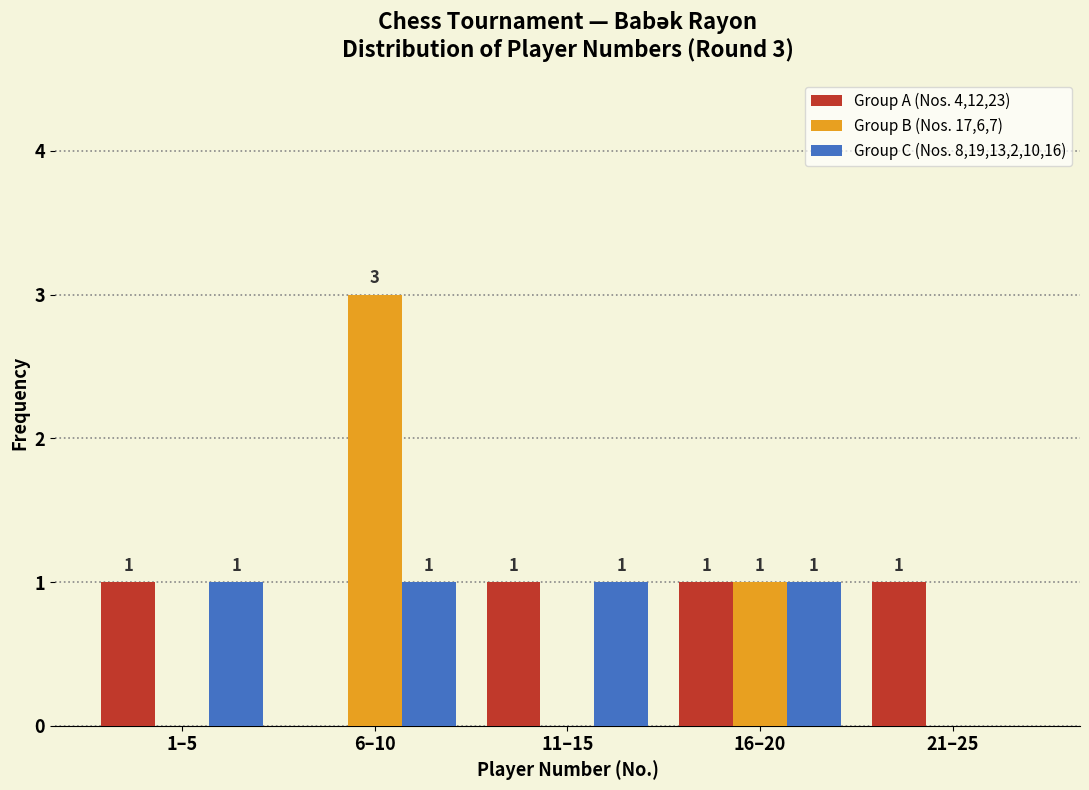

Reading left to right, transcribe all the data shown in this chart.

Group A (Nos. 4,12,23): 1–5=1	6–10=0	11–15=1	16–20=1	21–25=1
Group B (Nos. 17,6,7): 1–5=0	6–10=3	11–15=0	16–20=1	21–25=0
Group C (Nos. 8,19,13,2,10,16): 1–5=1	6–10=1	11–15=1	16–20=1	21–25=0